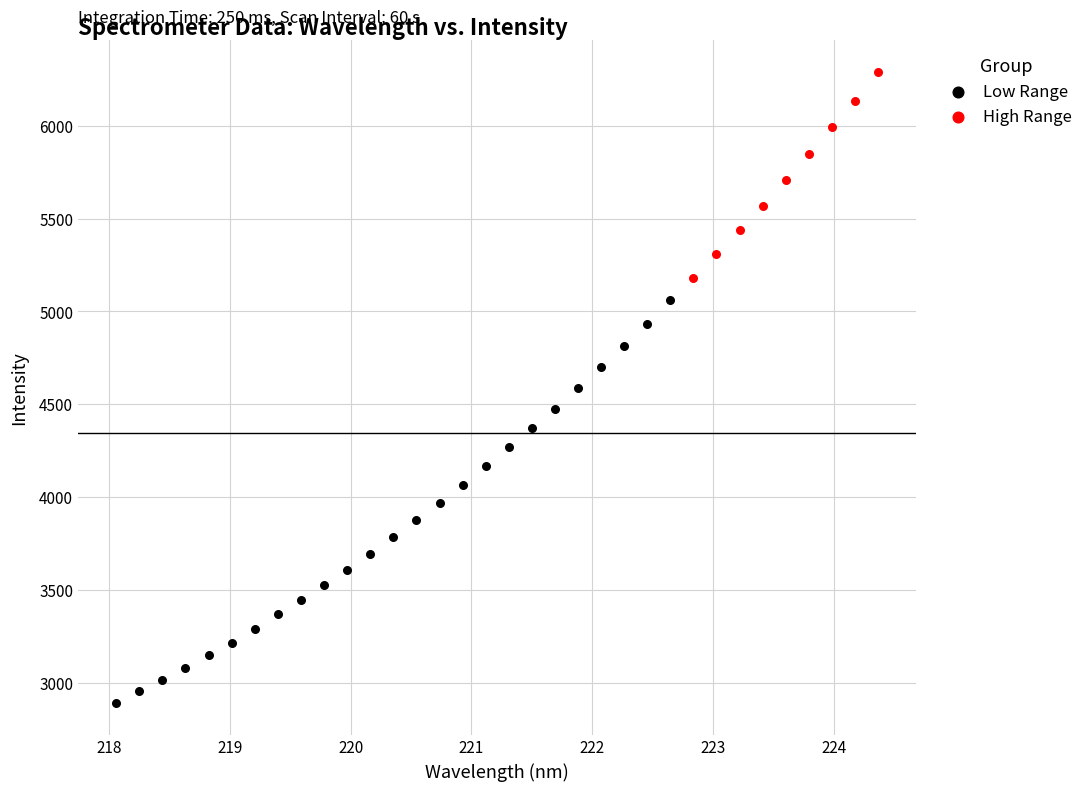

Which series reaches the minimum Y coordinate?

Low Range